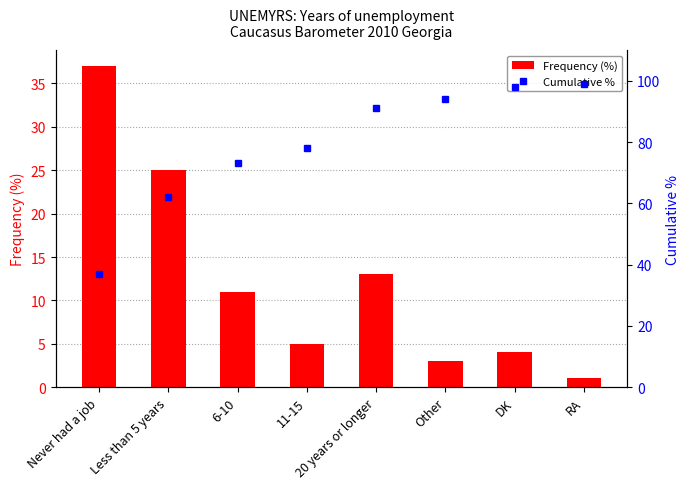

What is the difference between the maximum and minimum values in the Frequency (%) series?

36